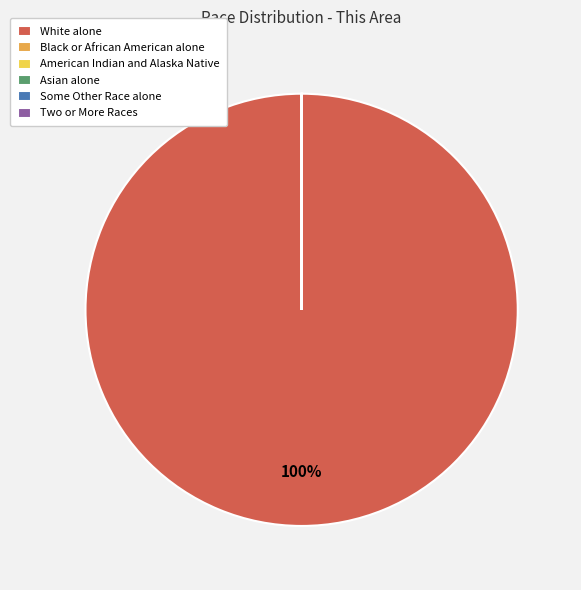

To the nearest percent, what is the average slice percentage?

17%